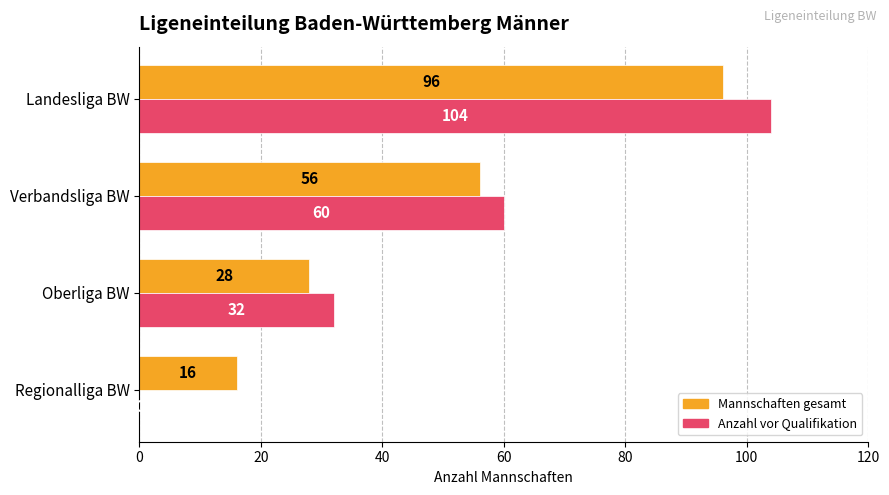

Read the Mannschaften gesamt value at Oberliga BW, to the nearest 5.

30